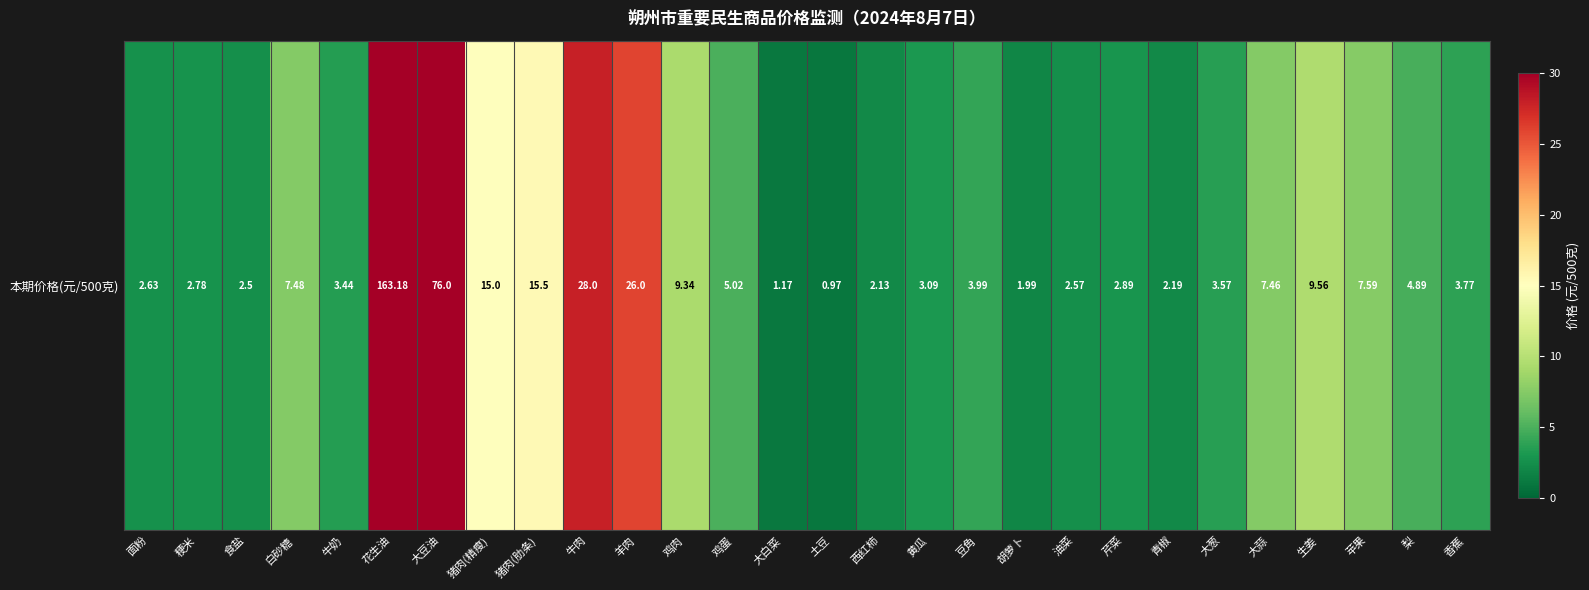

What is the sum of all values?

414.7